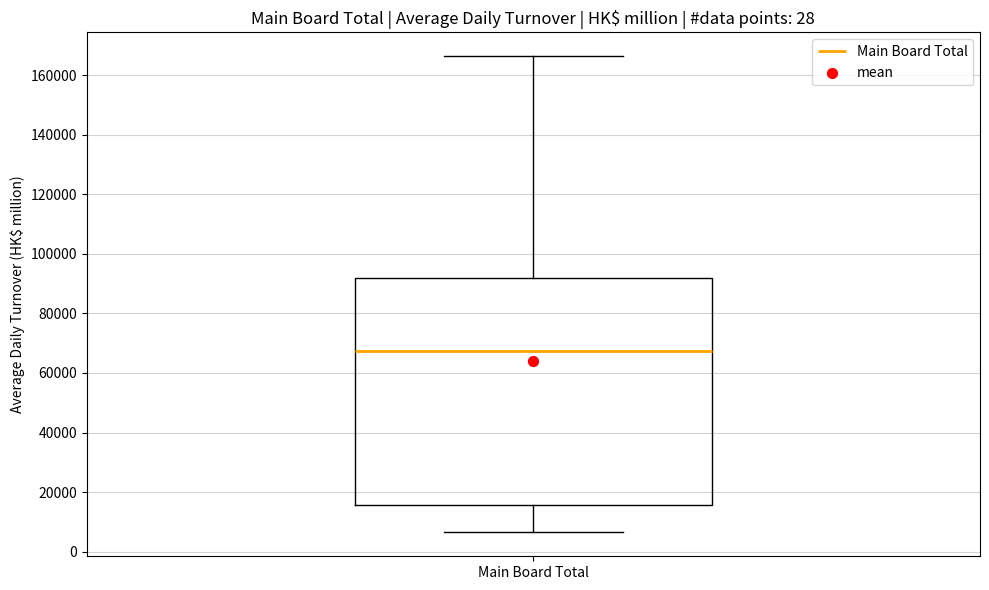

Read this box plot against the y-axis: the position of the median line, the range covered by the box, and the ends of both whiskers. The values are not printed on the chart, so give them approximately, as read against the axis.

median 68000, box 16000 to 92000, whiskers 6000 to 166000